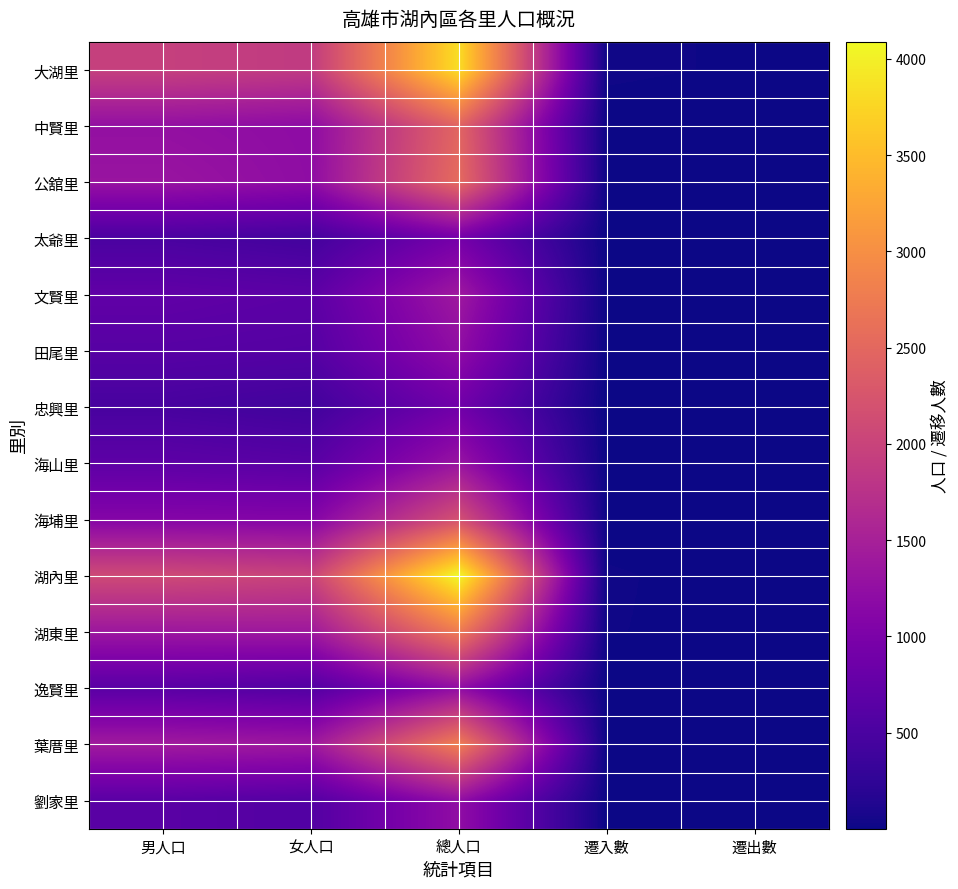

True or false: 湖內里 has a value of 2829 at 女人口.

False